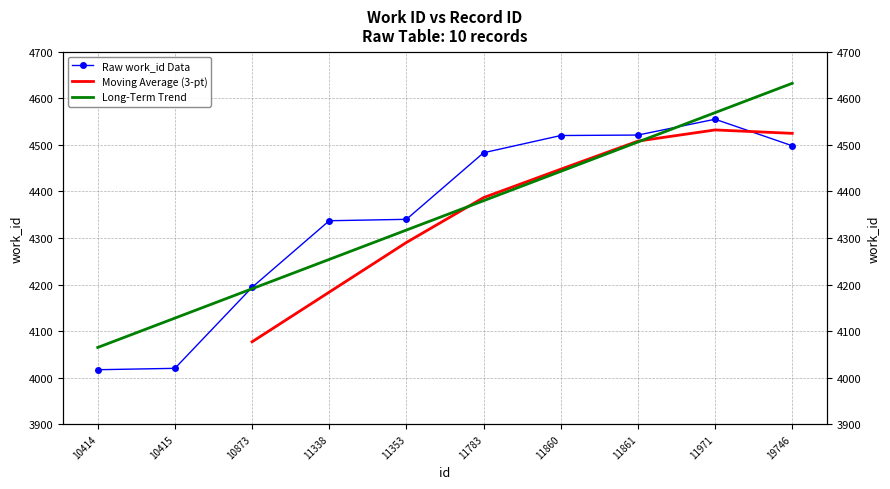

True or false: there are more than 2 points higher than both neighbors.

False